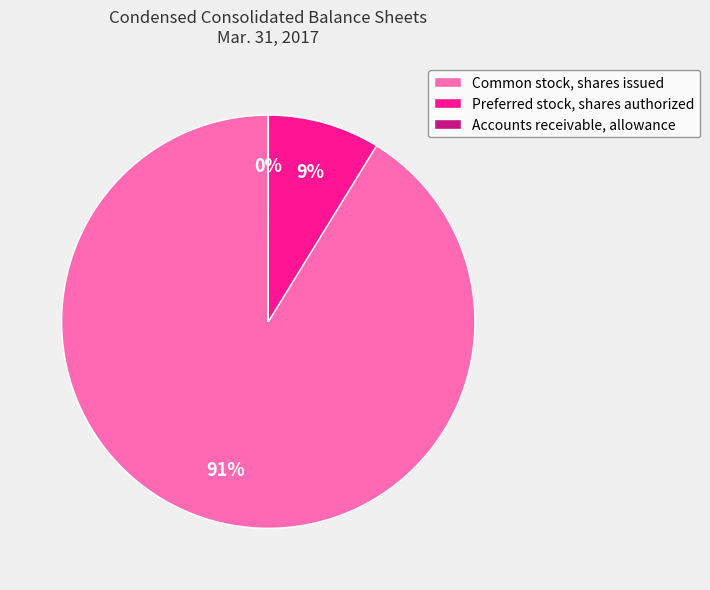

The Preferred stock, shares authorized slice represents 1% of the pie. True or false?

False